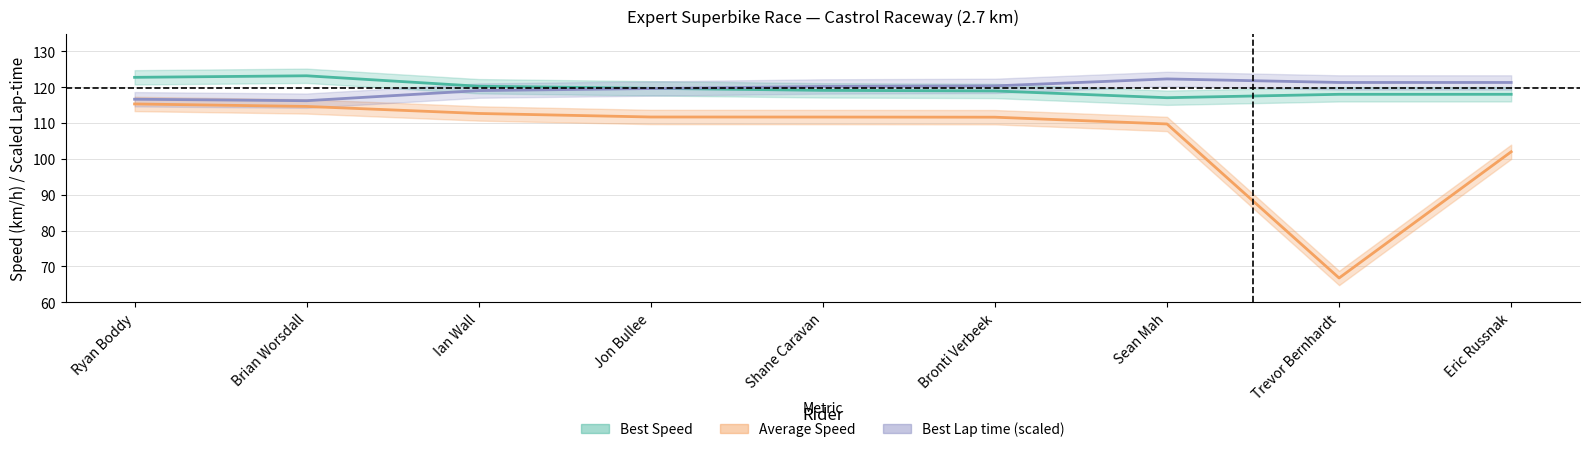

What are all the series names shown in the legend?

Best Lap time, Best Speed, Average Speed